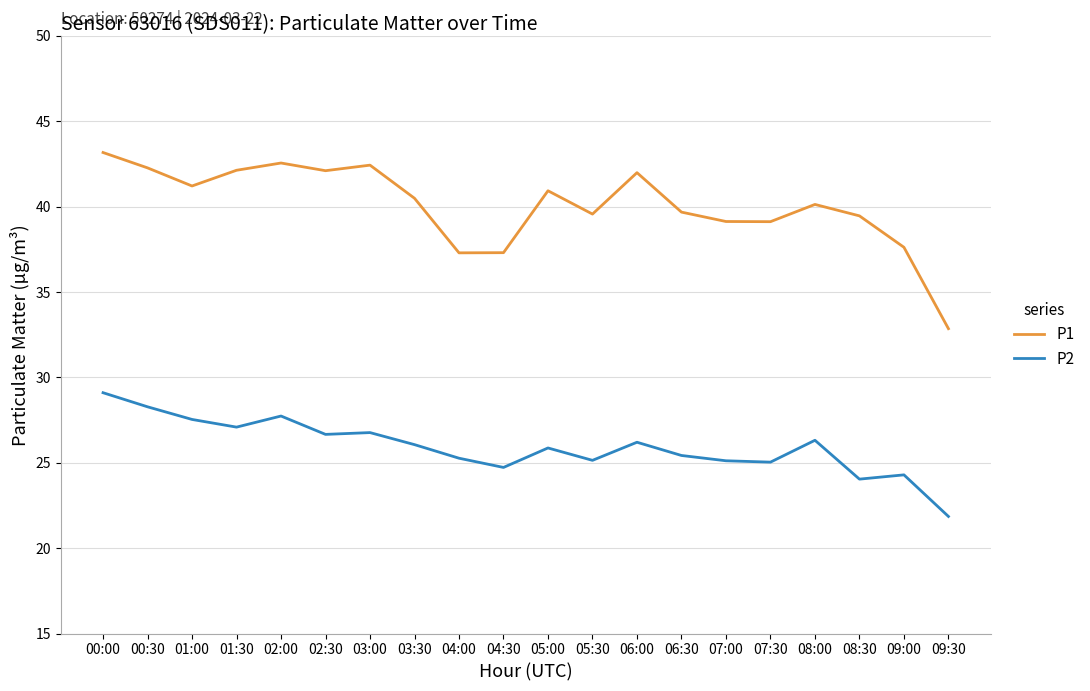

True or false: P1 has a value of 39.1 at 07:00.

True